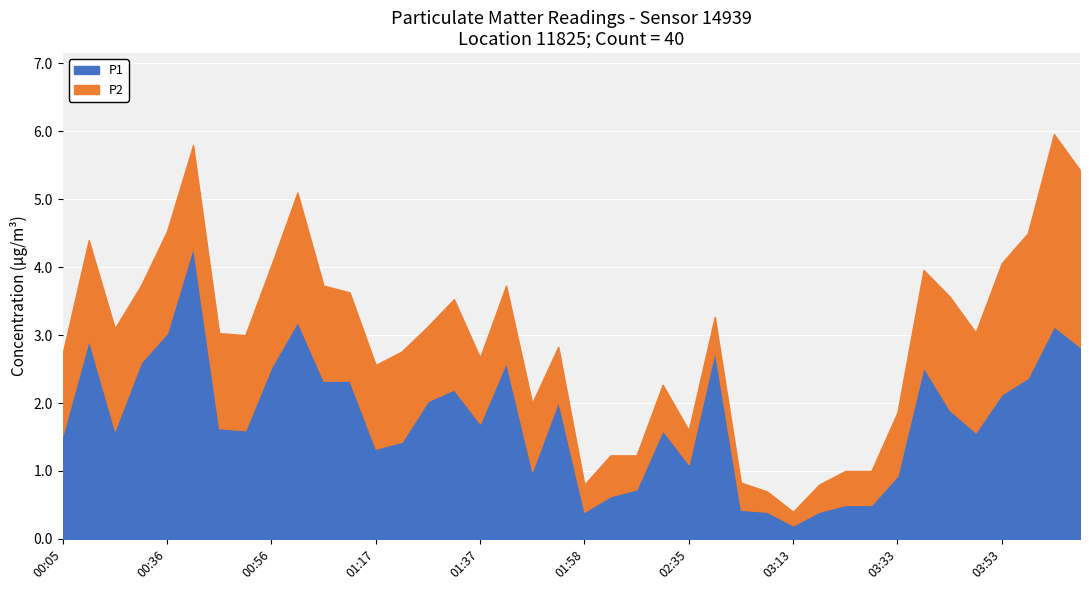

What is the highest value of the P1 series?

4.3